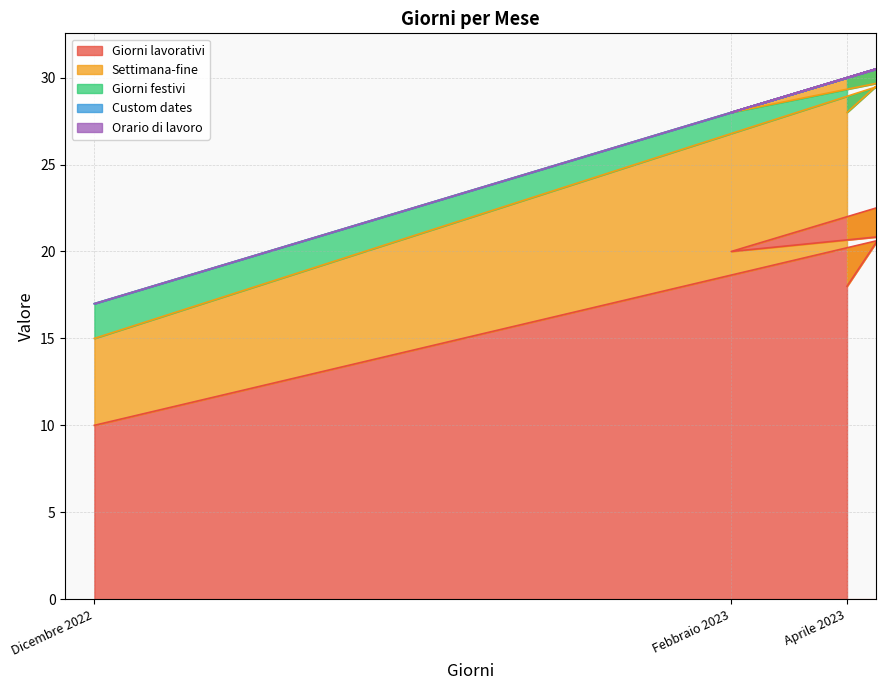

Where is Giorni lavorativi nearest to the value 16?

Aprile 2023